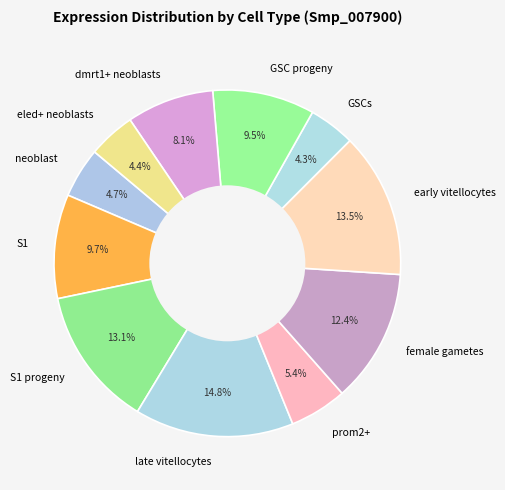

To the nearest percent, what is the average slice percentage?

9%